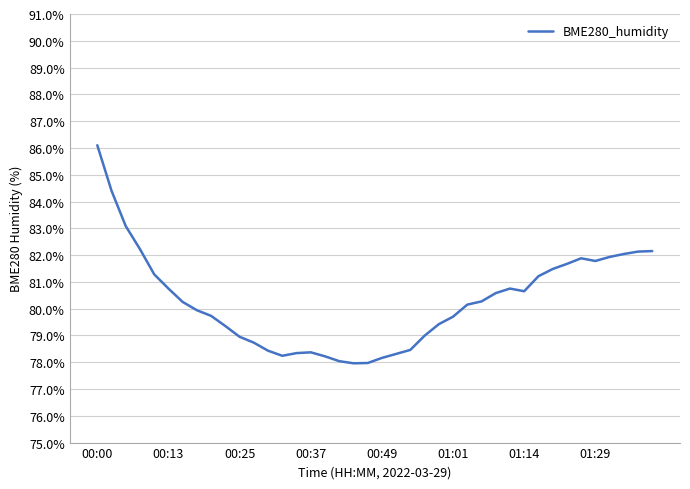

What is the difference between the maximum and minimum values?

8.1